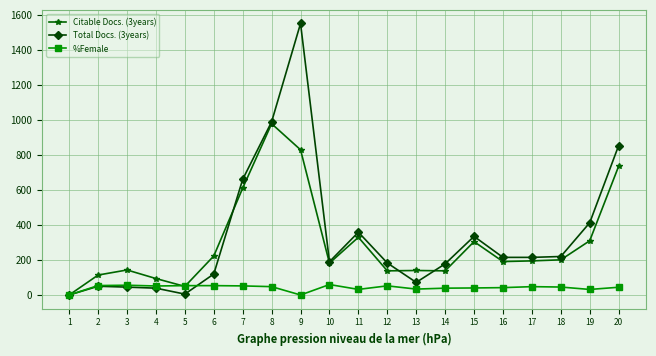

What is the difference between the maximum and minimum values in the %Female series?

59.7